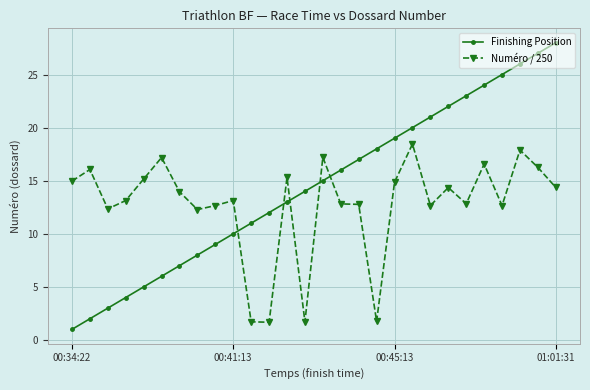

List the series in order of their peak value, highest first.

Finishing Position, Numéro / 250